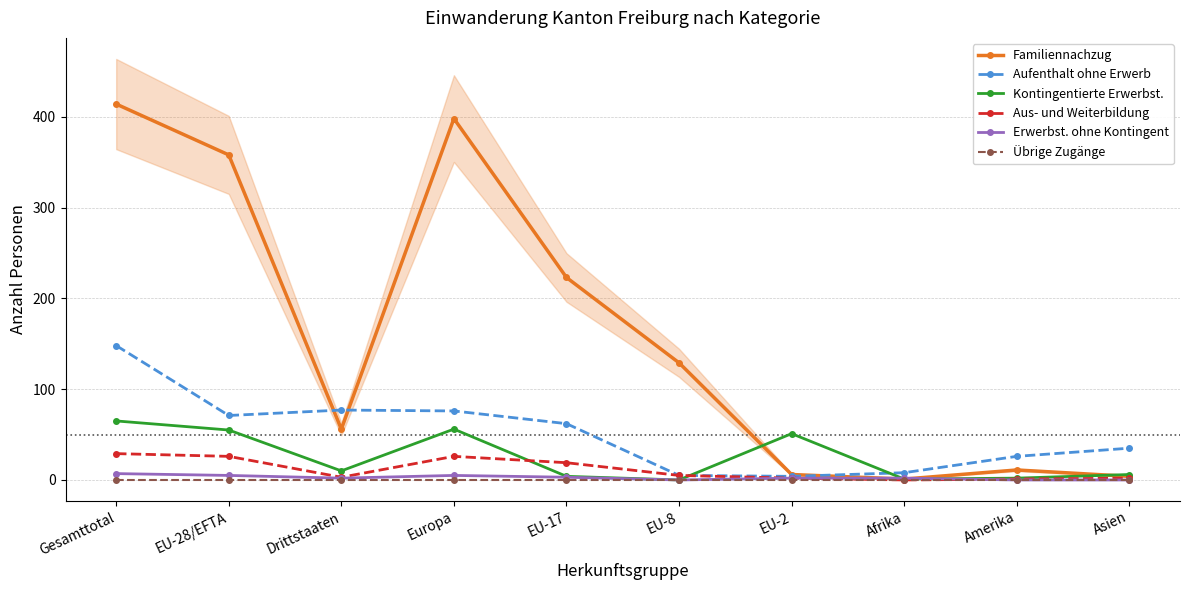

Between which two adjacent categories do Aufenthalt ohne Erwerb and Familiennachzug first intersect?

EU-28/EFTA and Drittstaaten